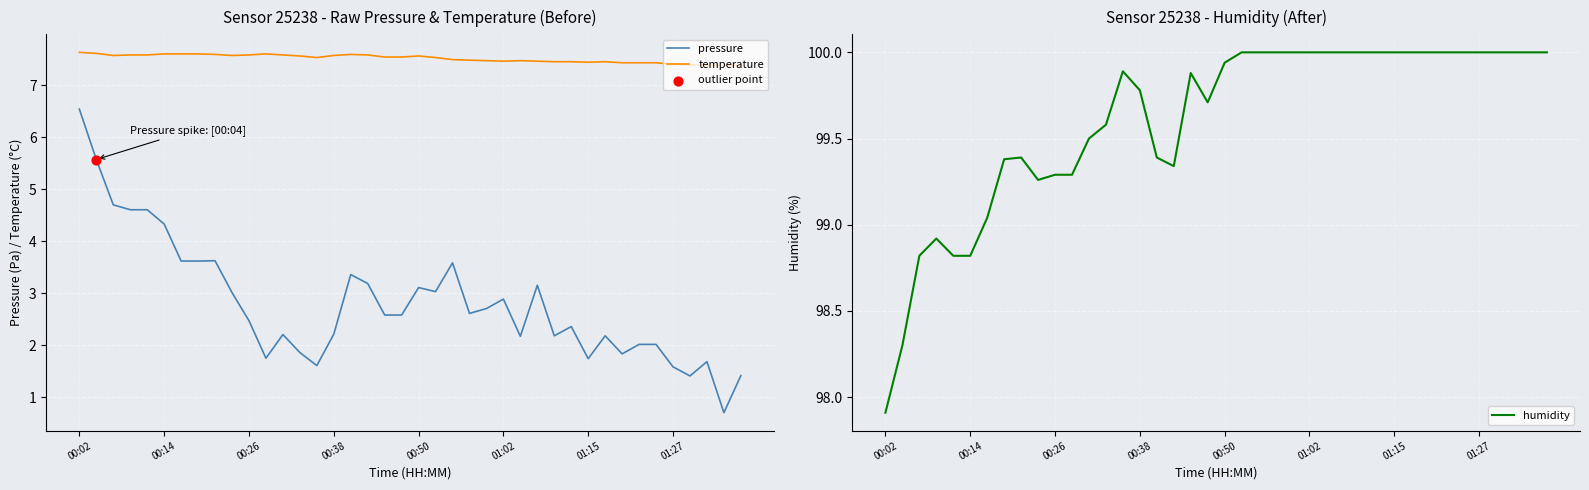

Which series contains the lowest Y value?

pressure